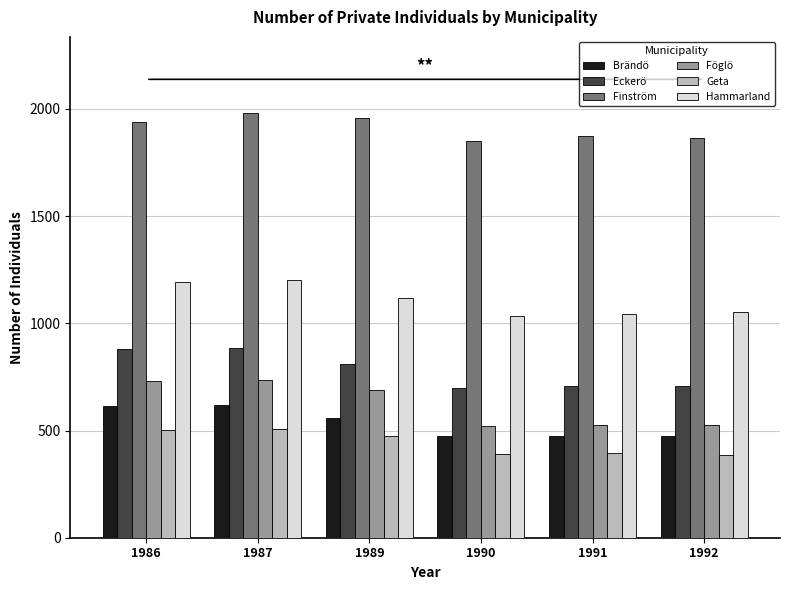

True or false: Geta has a value of 503 at 1986.

True